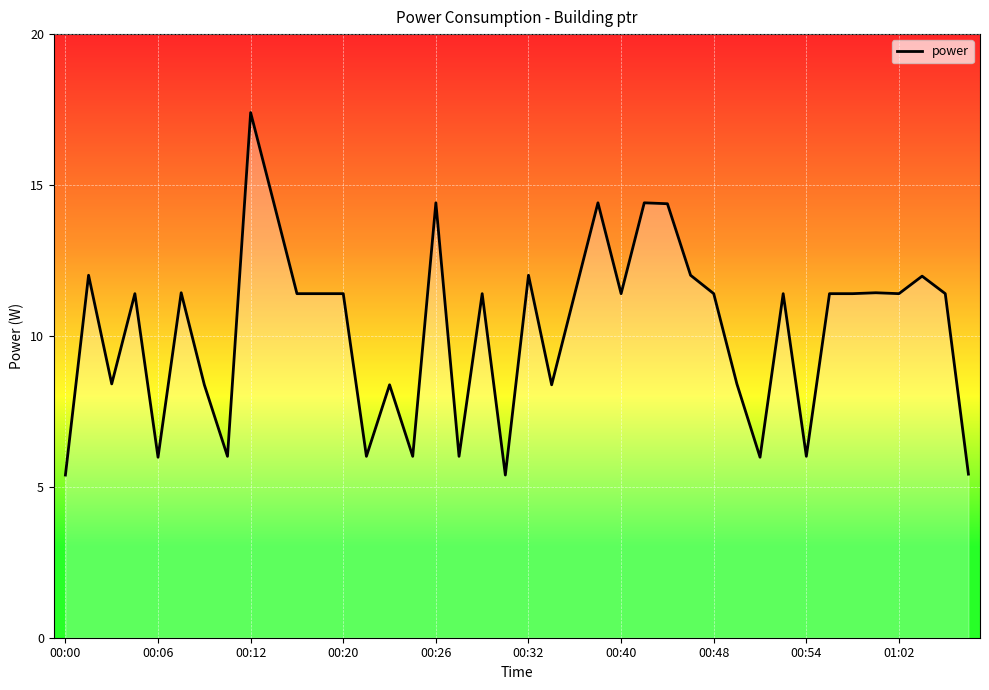

Does the chart display data point markers on the line(s)?

No